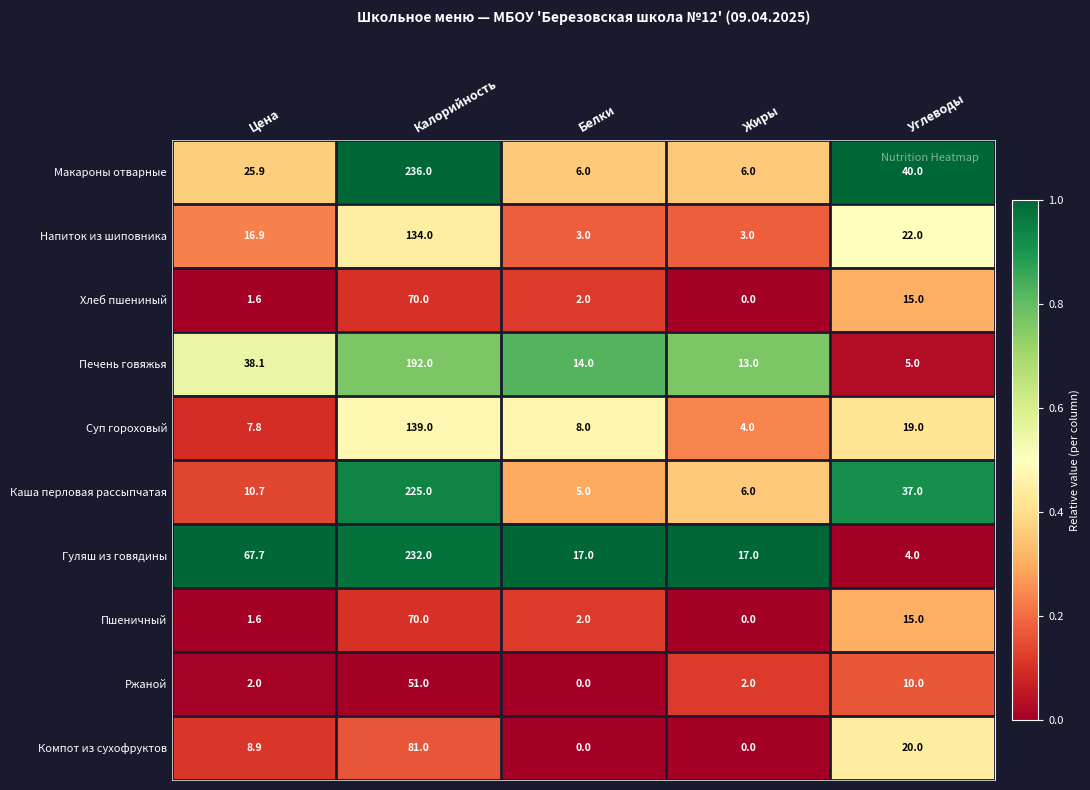

Is the value of Суп гороховый at Углеводы greater than the value of Компот из сухофруктов at Белки?

Yes